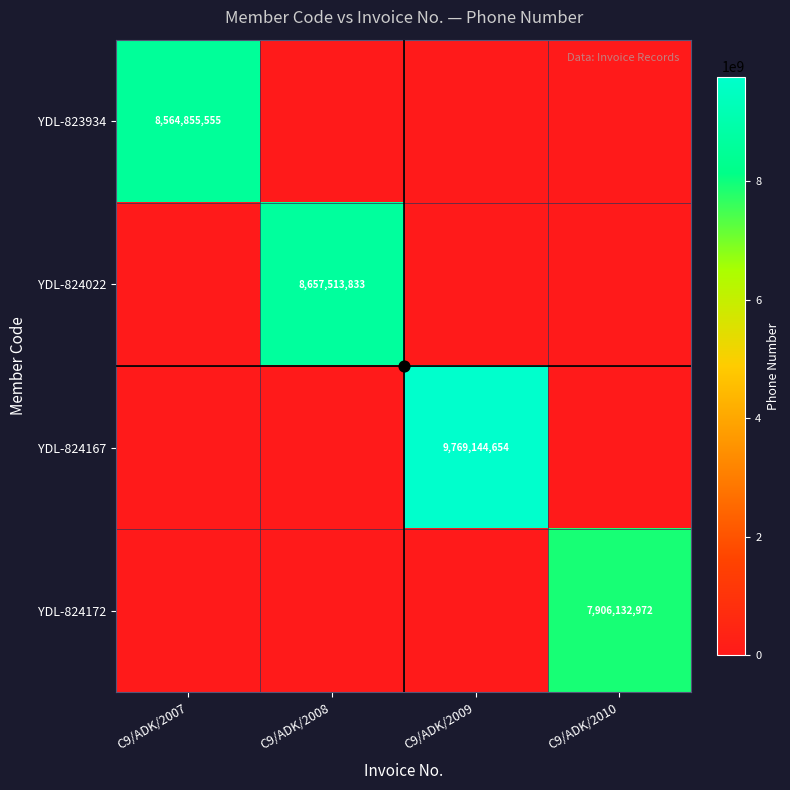

List the labels in order of YDL-824172 value, smallest first.

C9/ADK/2007, C9/ADK/2008, C9/ADK/2009, C9/ADK/2010